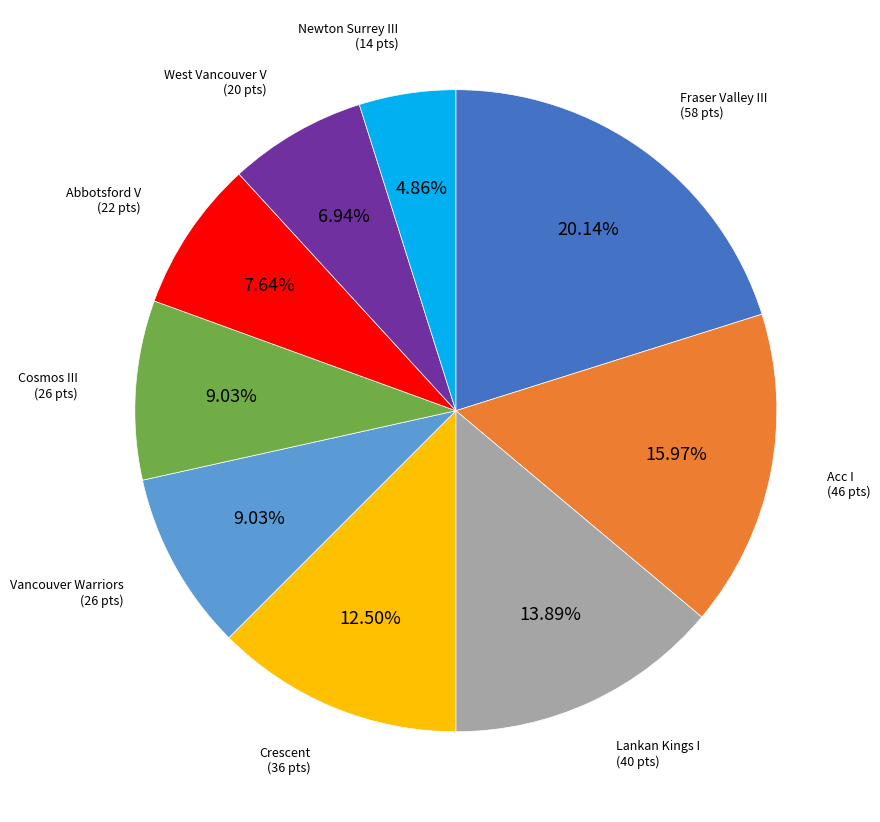

What portion of the pie excludes Lankan Kings I?

86.1%